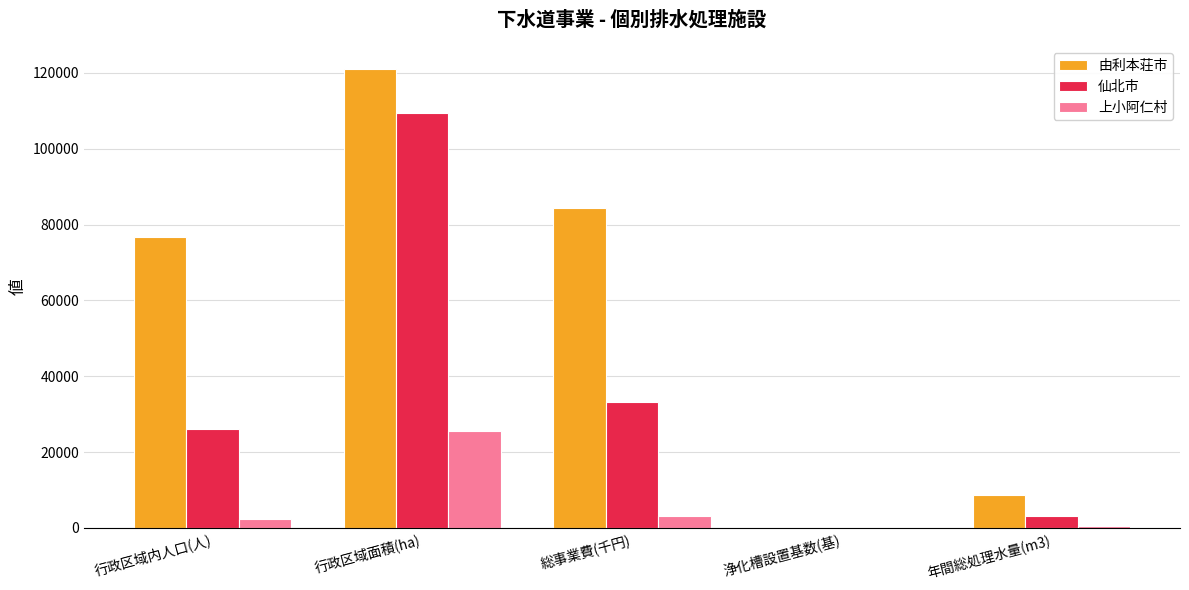

The value of 上小阿仁村 at 総事業費(千円) is 3104. True or false?

True